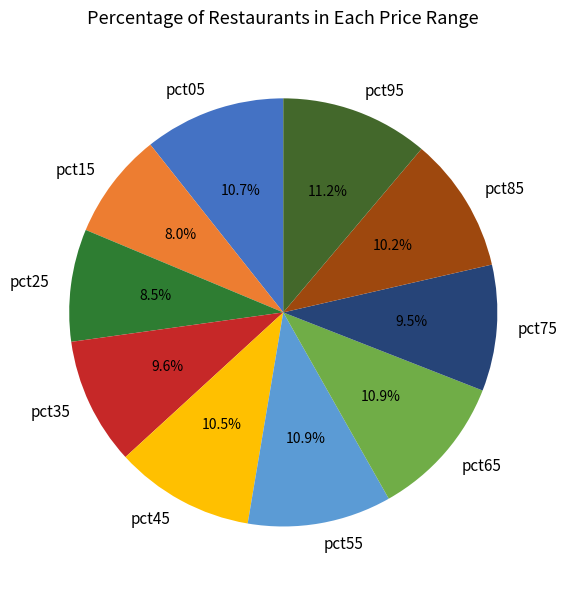

Does pct75 represent more than half of the total?

No